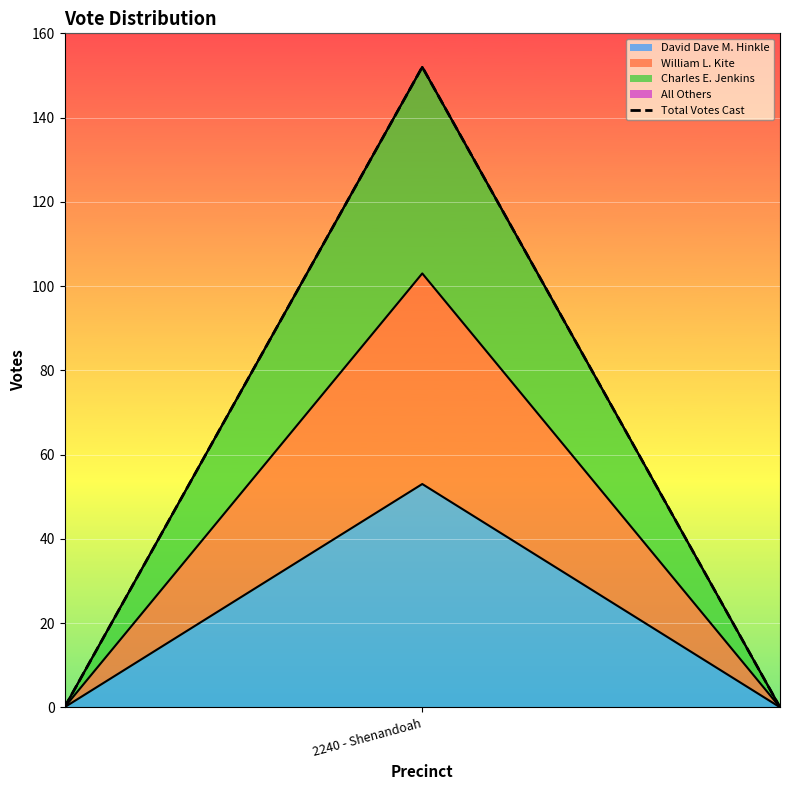

How many positive values are there?

1